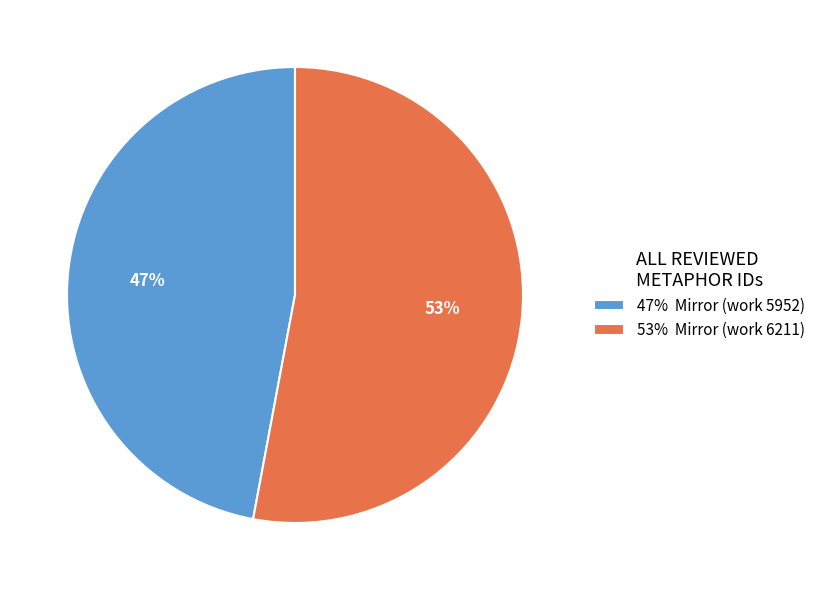

Which slice is the smallest?

47% Mirror (work 5952)